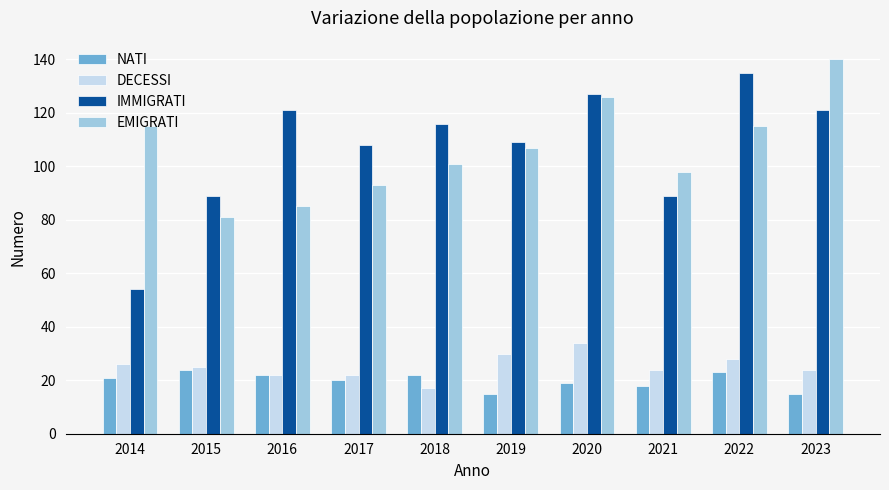

What is the value of the NATI bar at the 9th from the left?

23